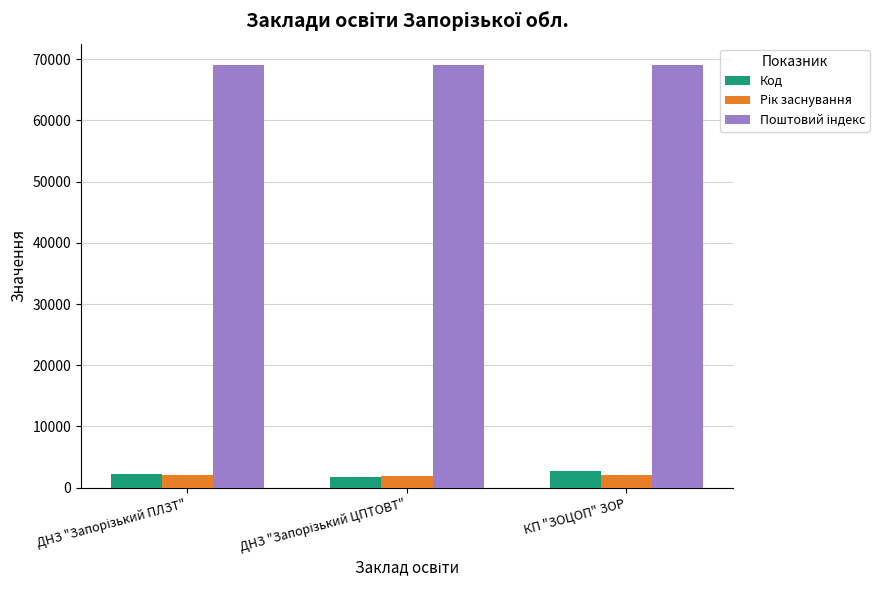

What is the sum of all Код values?

6673